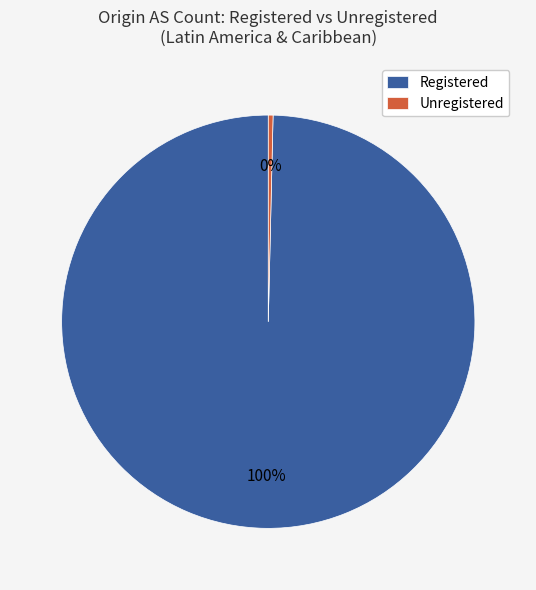

How many segments does this pie chart have?

2